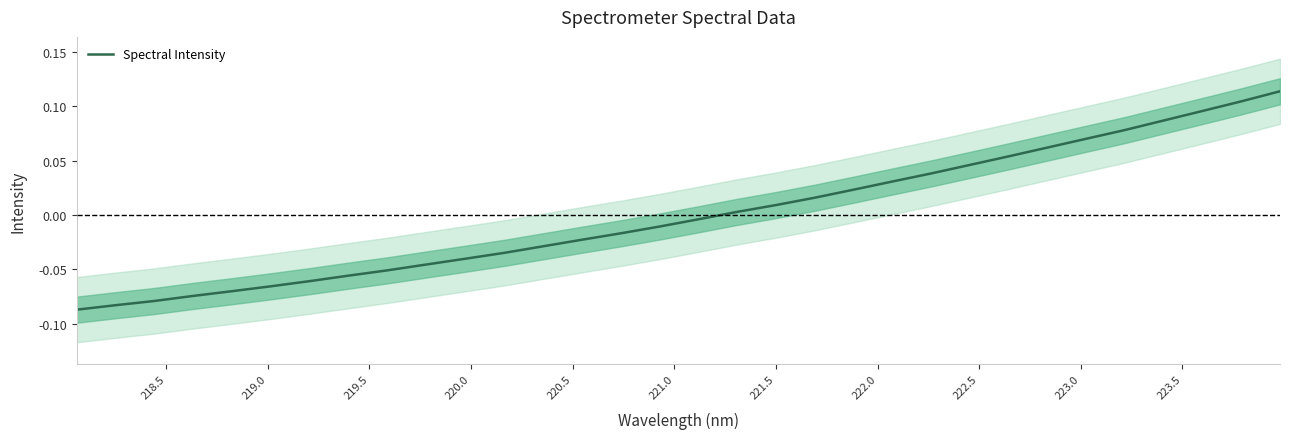

True or false: there are more than 2 points higher than both neighbors.

False